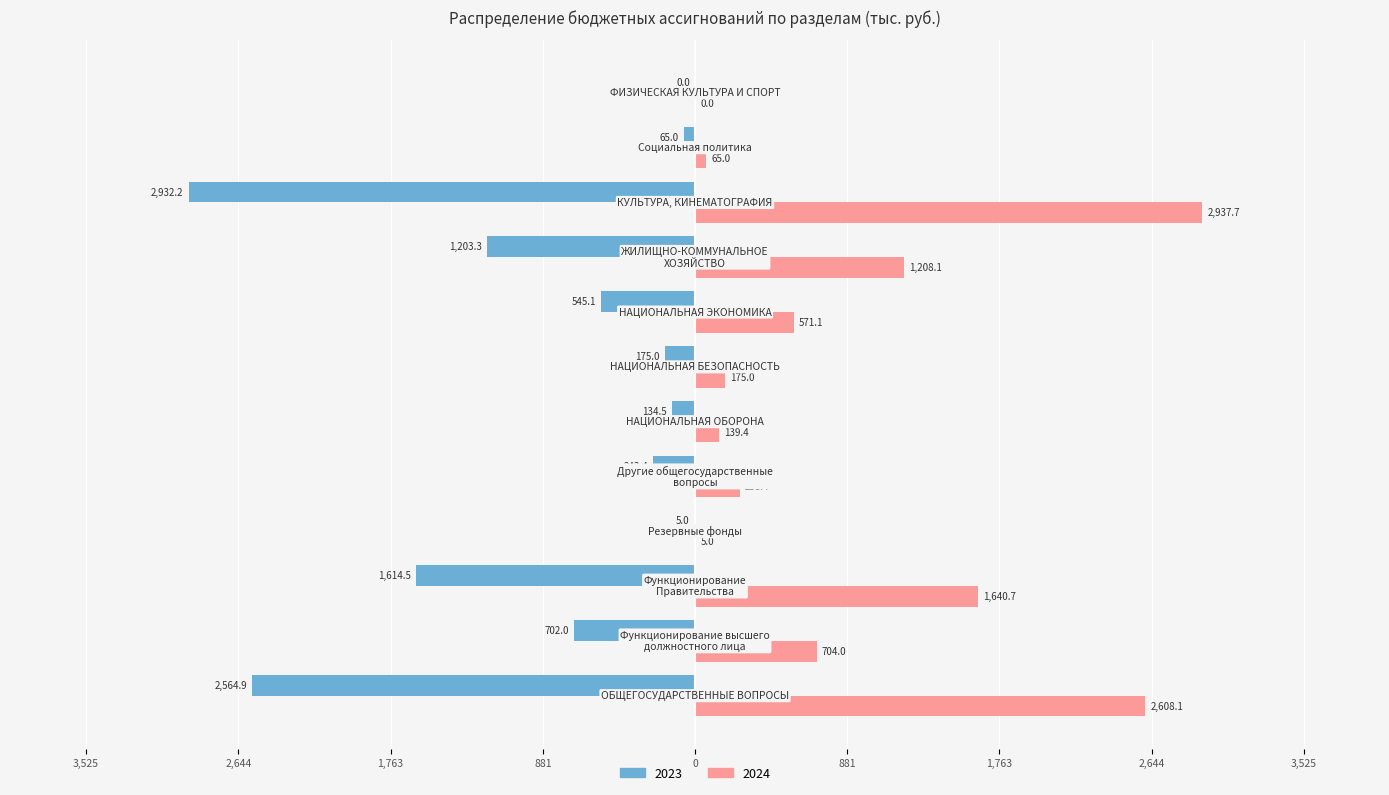

What are all the series names shown in the legend?

2023, 2024